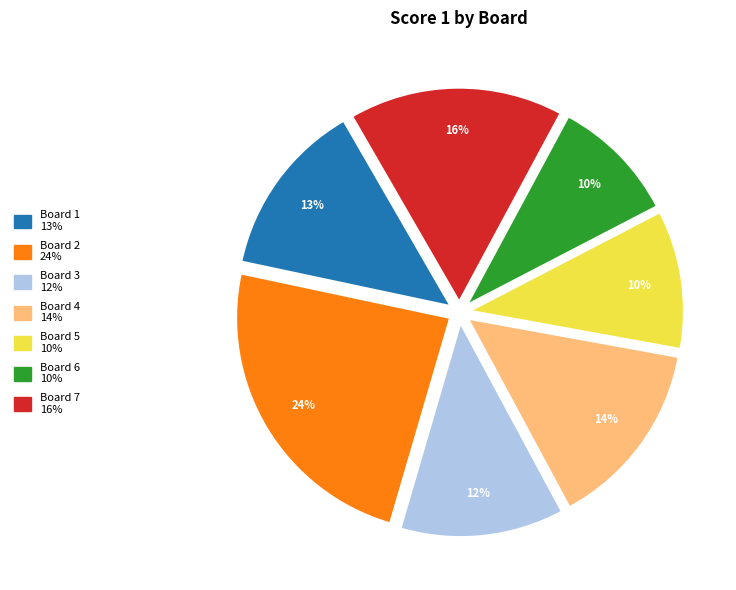

Which slice is the largest?

Board 2